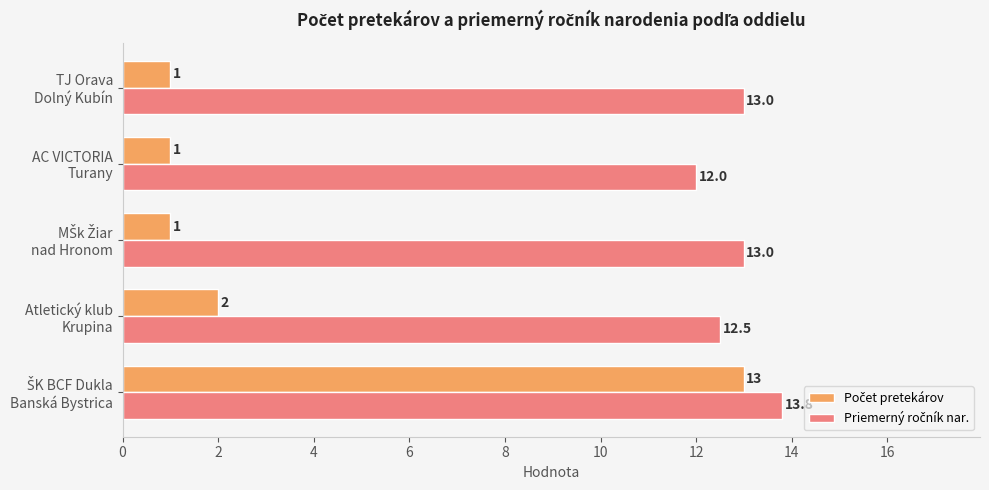

At how many categories does at least one series exceed 8?

5